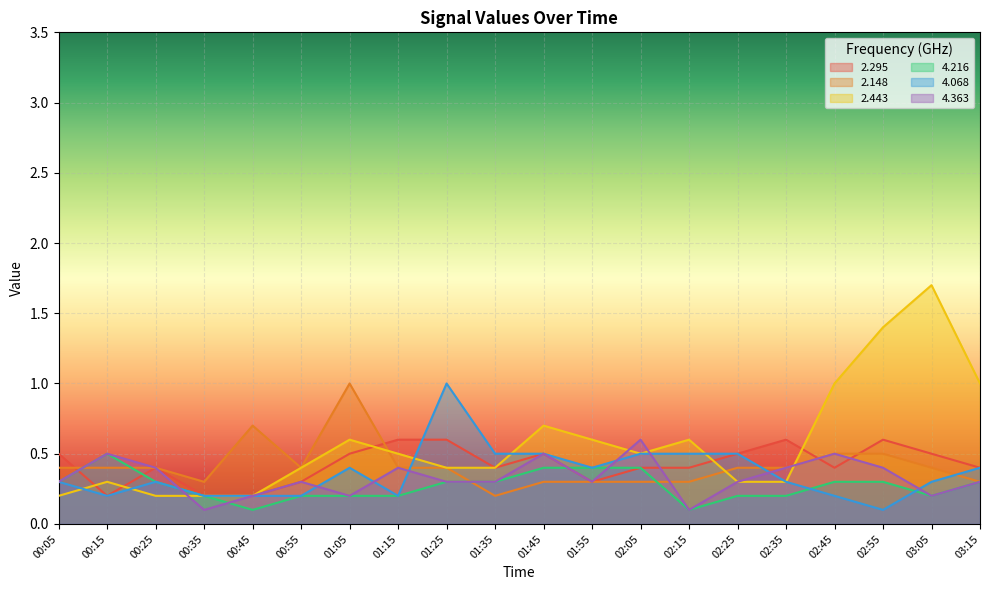

What is the difference between the second highest and minimum values in the 4.216 series?

0.3